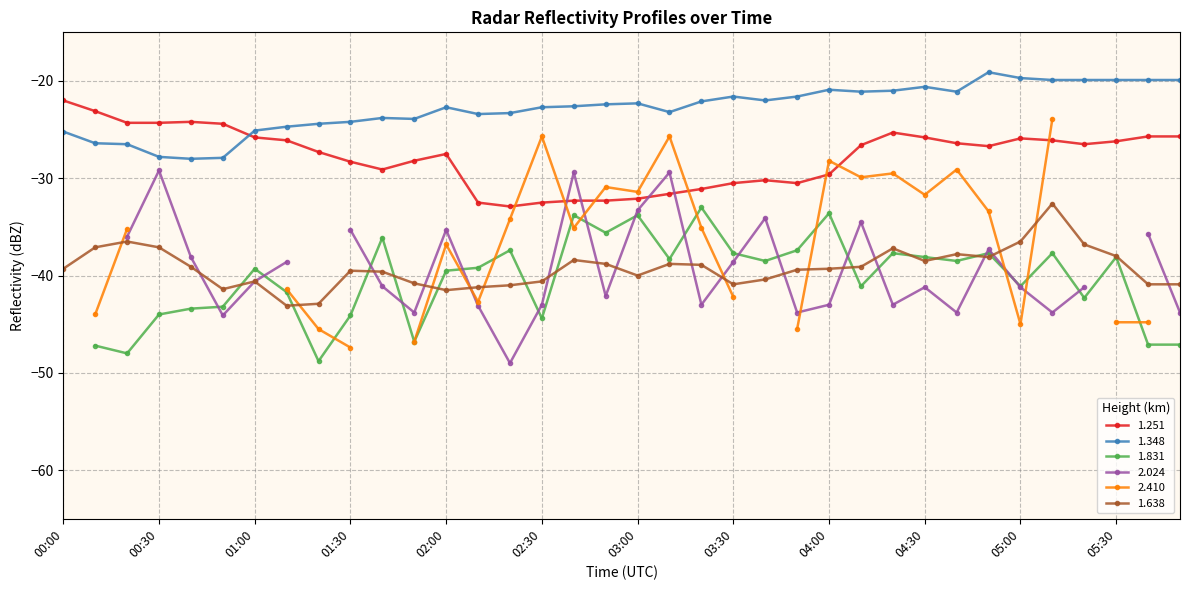

Is the value of 1.348 at 03:20 greater than the value of 1.638 at 04:20?

Yes